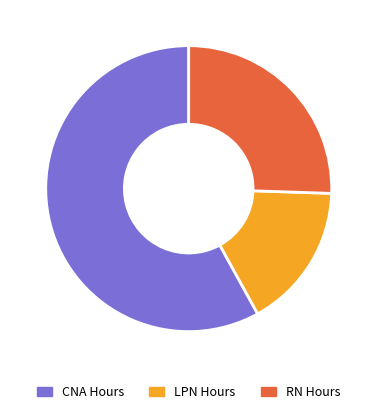

Does any single category account for the majority?

Yes